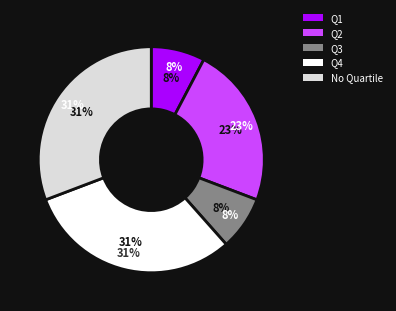

To the nearest percent, what is the average slice percentage?

20%